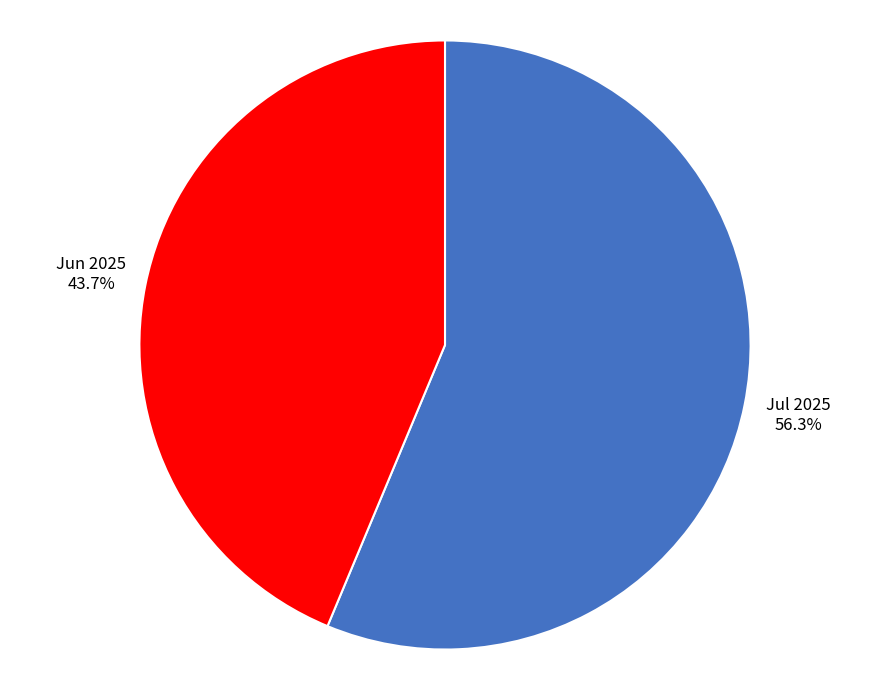

How many slices are in this pie chart?

2